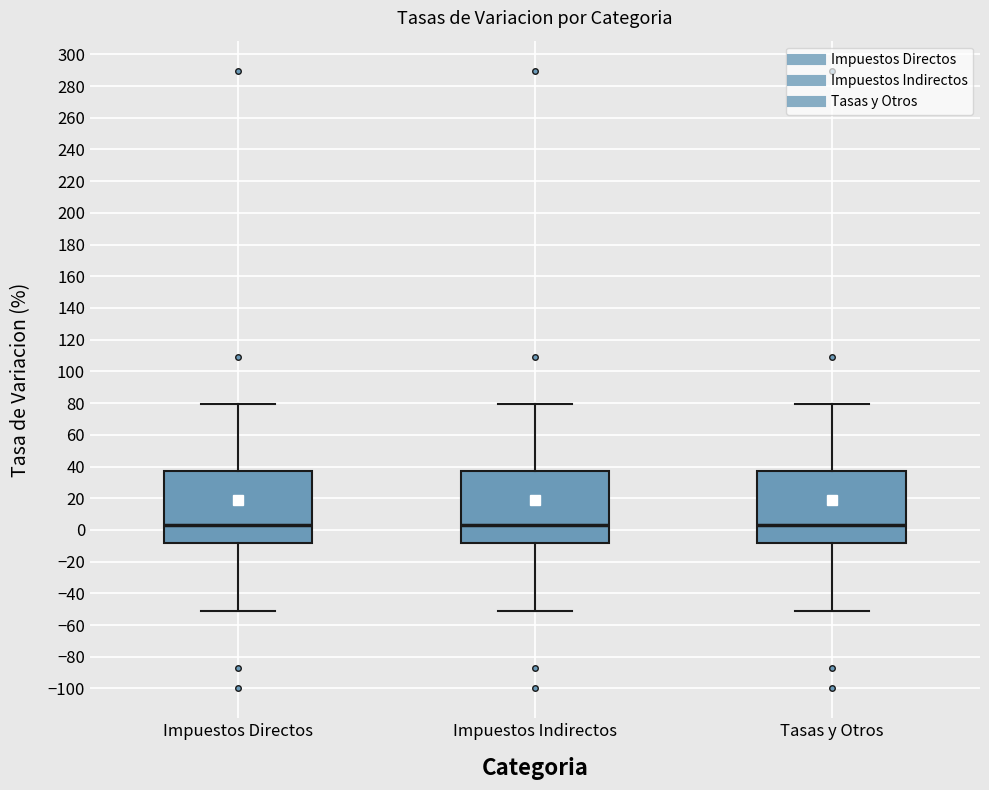

Reading left to right, transcribe this box plot: for each box, give where its median line is, the range the box spans, and where its two whiskers end, as read against the y-axis. The values are not printed on the chart, so give them approximately, as read against the axis.

Impuestos Directos: median 4, box -8 to 38, whiskers -52 to 80
Impuestos Indirectos: median 4, box -8 to 38, whiskers -52 to 80
Tasas y Otros: median 4, box -8 to 38, whiskers -52 to 80